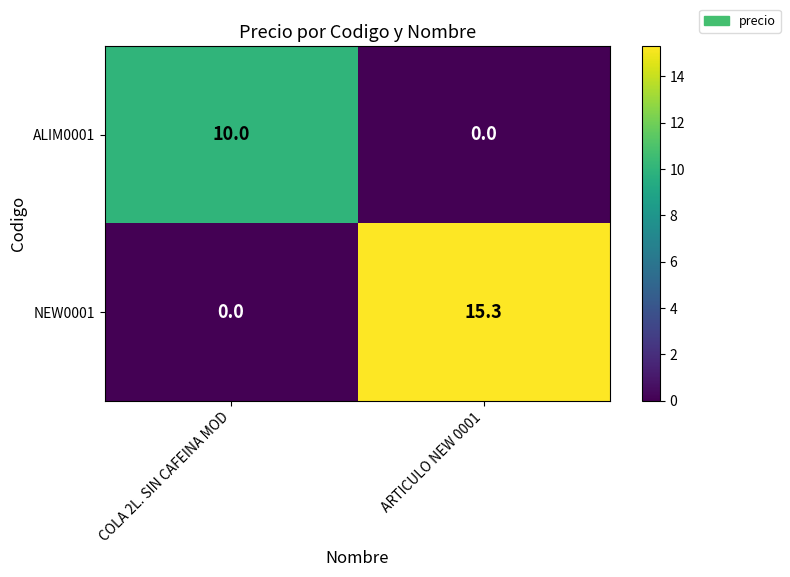

Reading right to left, list all the values displayed in this chart.

ALIM0001: 0.0	10.0
NEW0001: 15.3	0.0